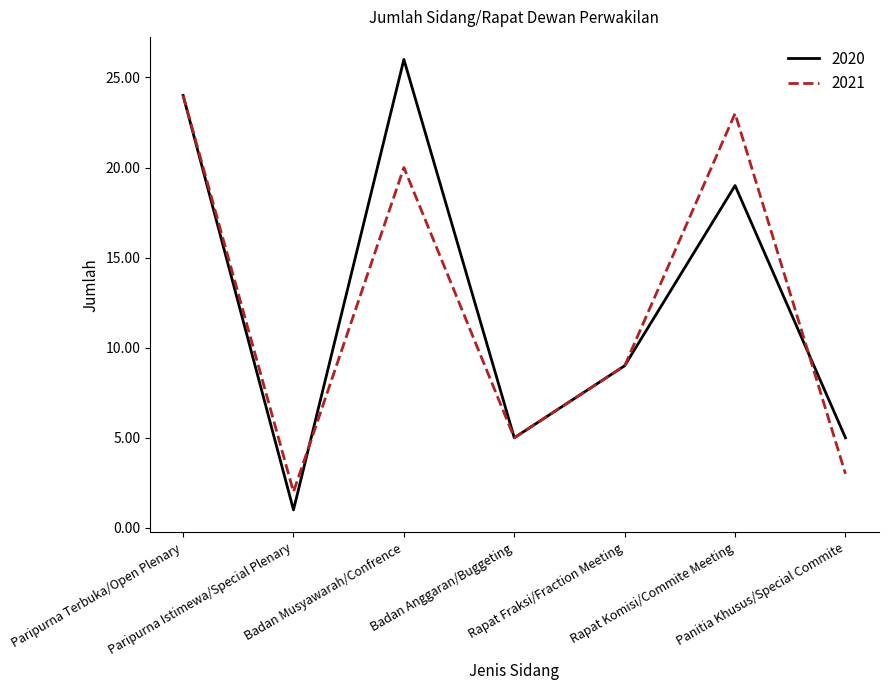

True or false: 2020 has a value of 5 at Badan Anggaran/Buggeting.

True